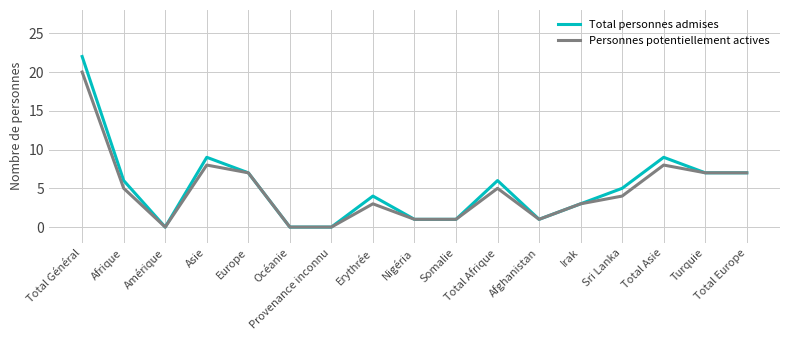

At which label does Personnes potentiellement actives first exceed 4?

Total Général